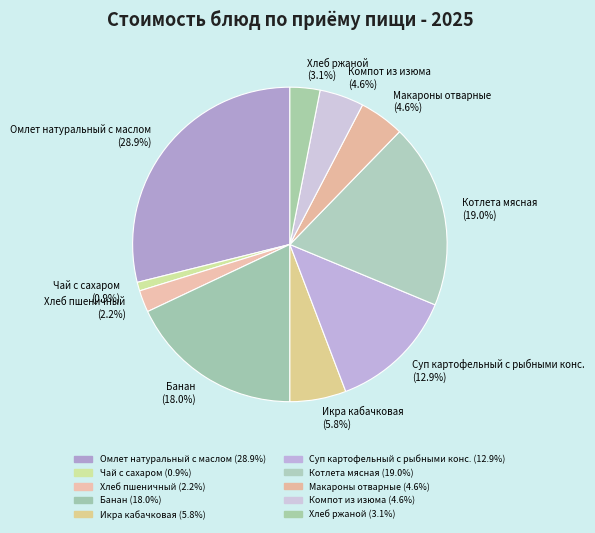

To the nearest percent, what is the average slice percentage?

10%